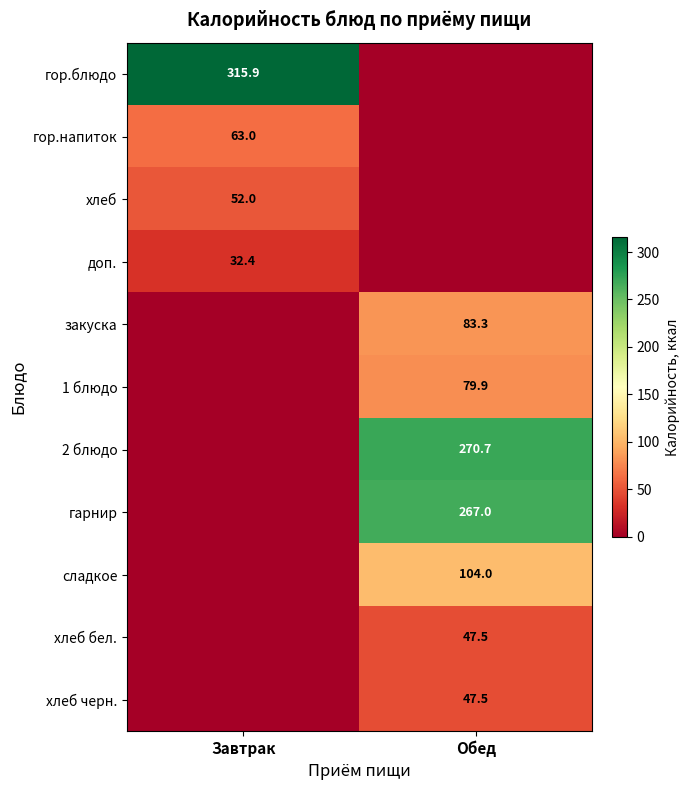

Is it true that хлеб equals 52.0 at Завтрак?

True